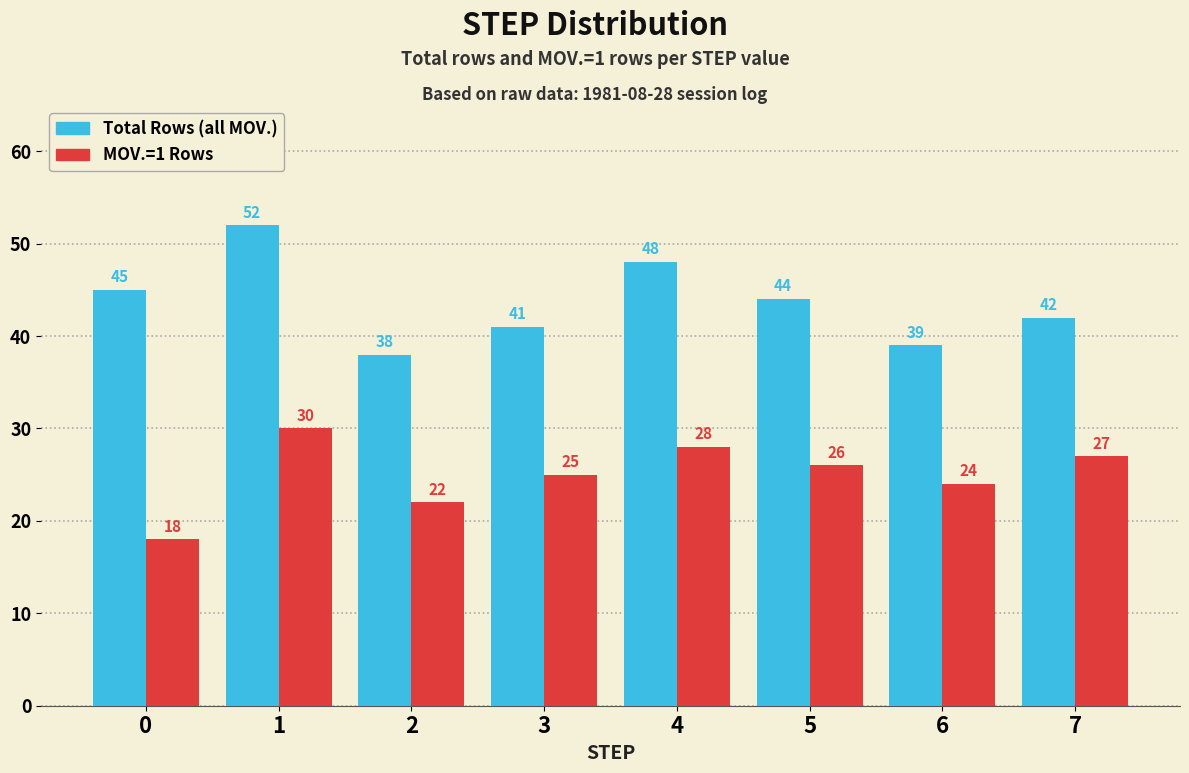

How many groups of bars are there?

8